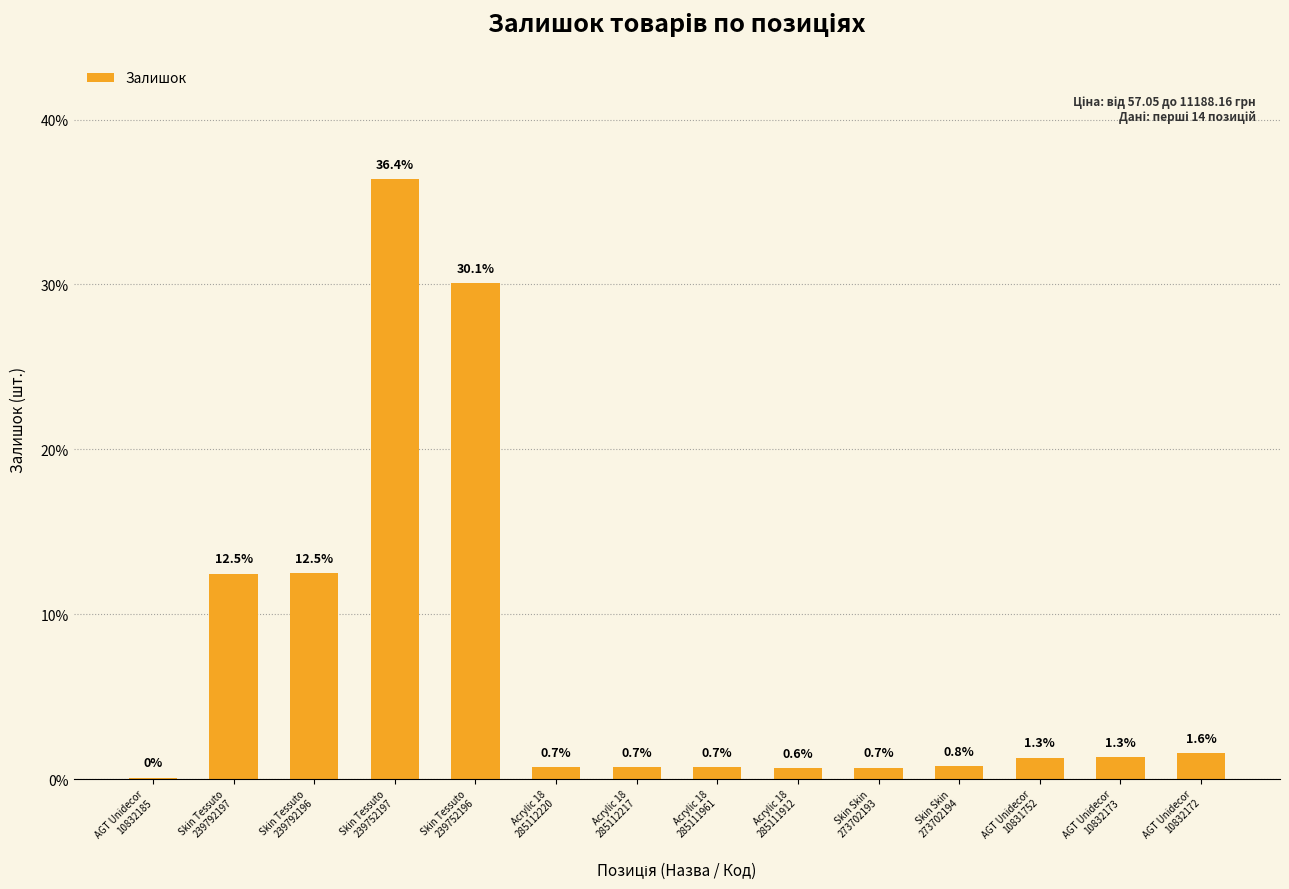

What is the sum of all values?

100.0